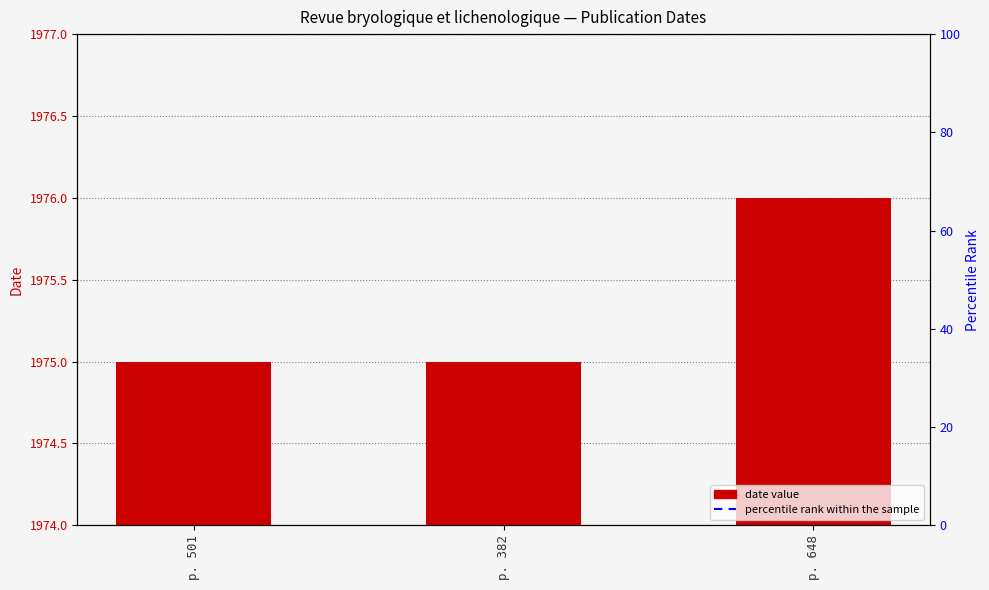

Reading left to right, extract all data points from this chart.

1975	1975	1976